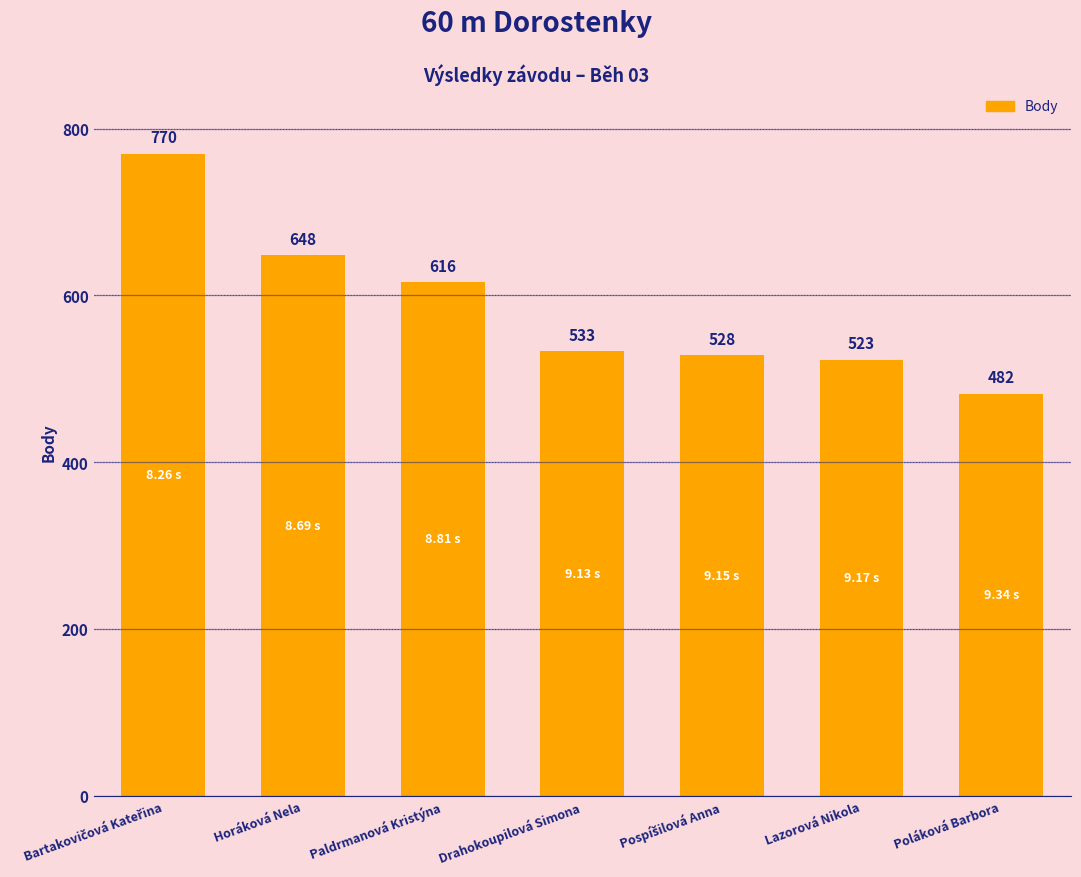

What is the label of the 2nd bar from the right?

Lazorová Nikola